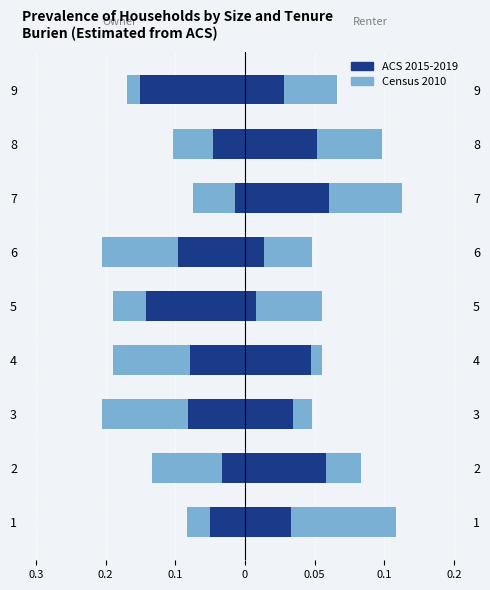

The ACS 2015-2019 series shows -0.1 at 5. True or false?

True